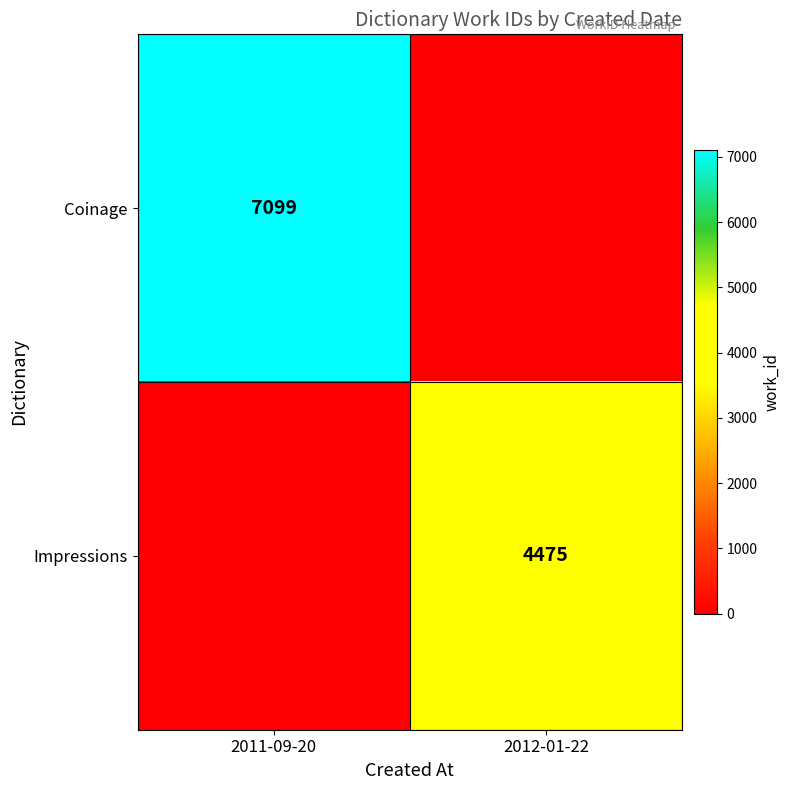

The Impressions series shows 1296 at 2012-01-22. True or false?

False